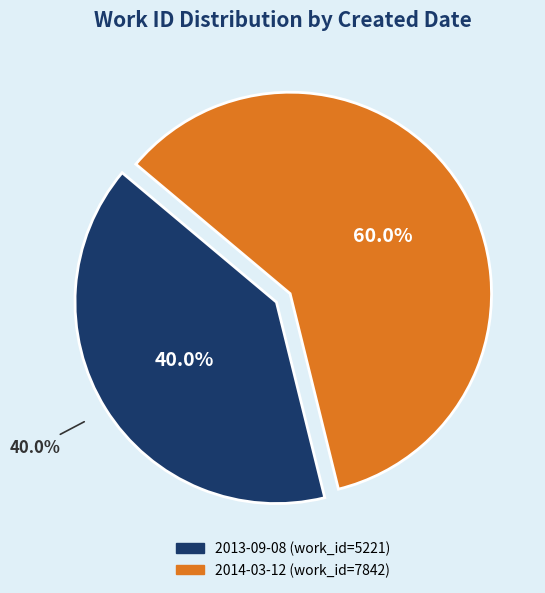

Is there any slice that represents more than half of the pie?

Yes